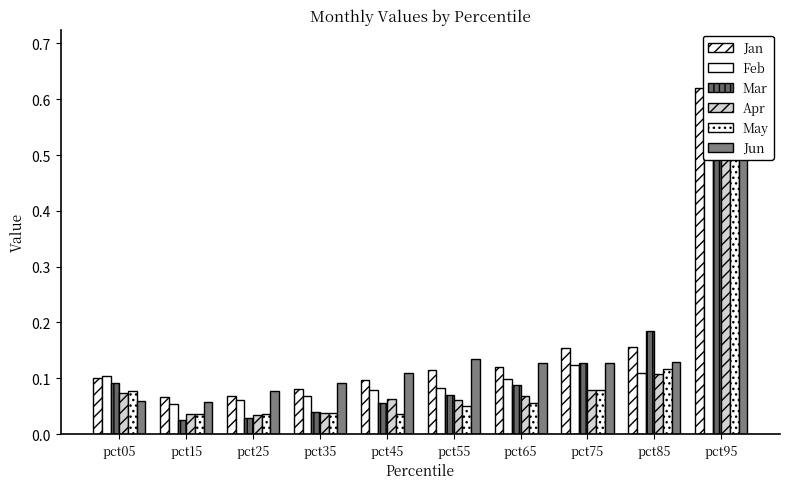

Reading right to left, transcribe all the data shown in this chart.

Jan: 0.6	0.2	0.2	0.1	0.1	0.1	0.1	0.1	0.1	0.1
Feb: 0.7	0.1	0.1	0.1	0.1	0.1	0.1	0.1	0.1	0.1
Mar: 0.5	0.2	0.1	0.1	0.1	0.1	0.0	0.0	0.0	0.1
Apr: 0.6	0.1	0.1	0.1	0.1	0.1	0.0	0.0	0.0	0.1
May: 0.5	0.1	0.1	0.1	0.1	0.0	0.0	0.0	0.0	0.1
Jun: 0.6	0.1	0.1	0.1	0.1	0.1	0.1	0.1	0.1	0.1